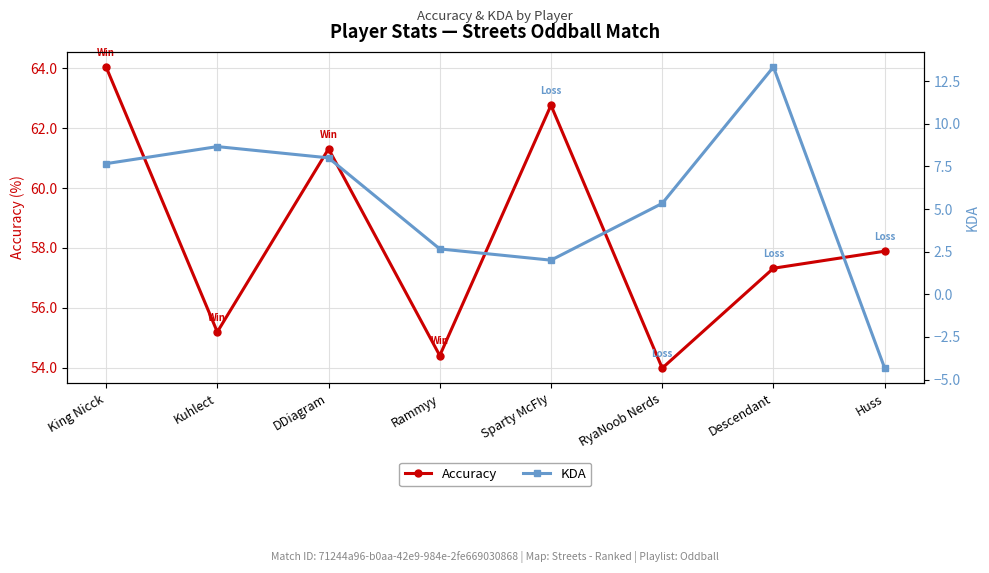

True or false: Accuracy has more than 1 points higher than both neighbors.

True